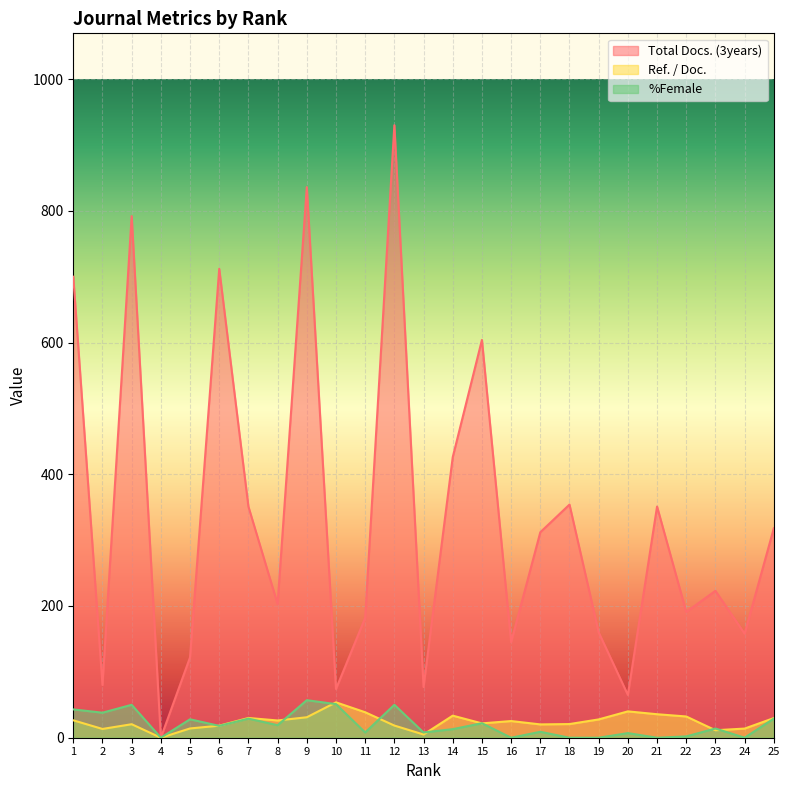

Reading left to right, list all the values displayed in this chart.

Total Docs. (3years): 700.0	80.0	792.0	0.0	122.0	712.0	351.0	203.0	836.0	74.0	182.0	930.0	77.0	426.0	604.0	145.0	312.0	354.0	160.0	65.0	351.0	191.0	223.0	158.0	318.0
Ref. / Doc.: 26.4	13.3	20.5	0.0	14.1	18.3	30.0	26.2	31.1	53.7	38.7	18.5	4.9	33.5	21.8	25.3	20.2	20.8	27.8	40.0	35.7	32.3	11.3	13.9	29.8
%Female: 43.0	38.0	50.0	0.0	28.0	18.0	29.0	19.0	57.0	51.0	8.0	50.0	8.0	13.0	22.0	0.0	9.0	0.0	0.0	7.0	0.0	2.0	14.0	0.0	29.0